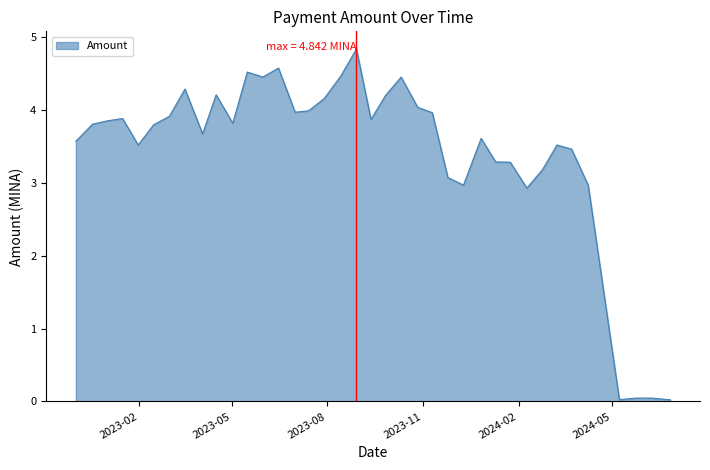

What is the greatest value displayed?

4.8